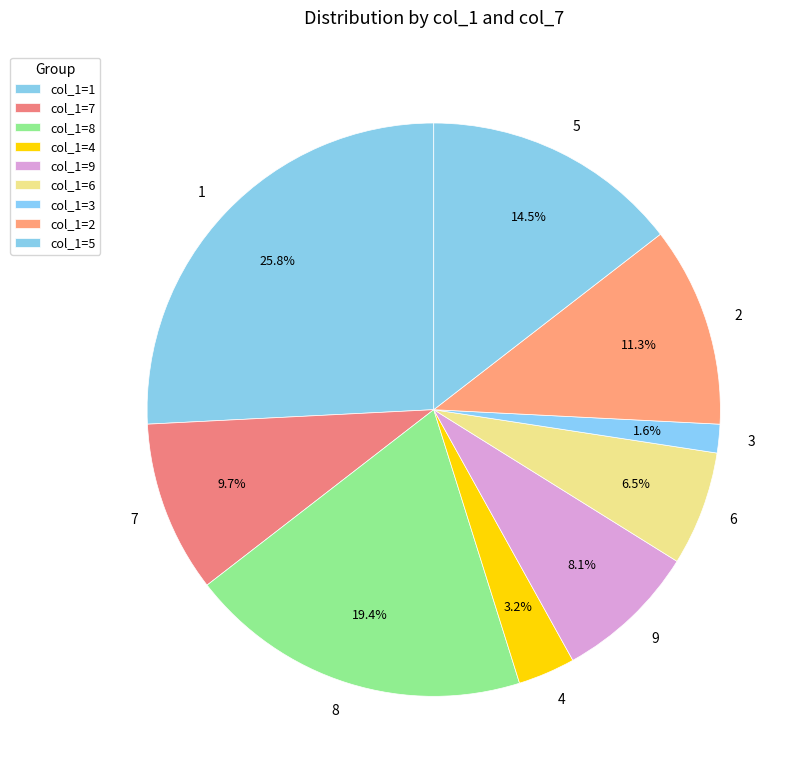

Does 5 account for over 50% of the chart?

No